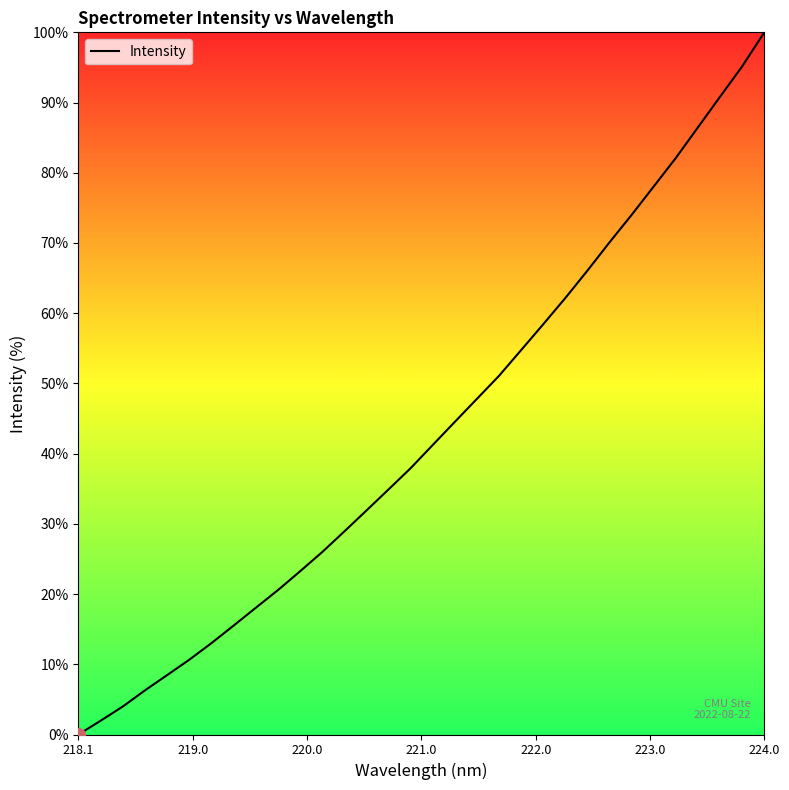

What is the greatest value displayed?

100.0